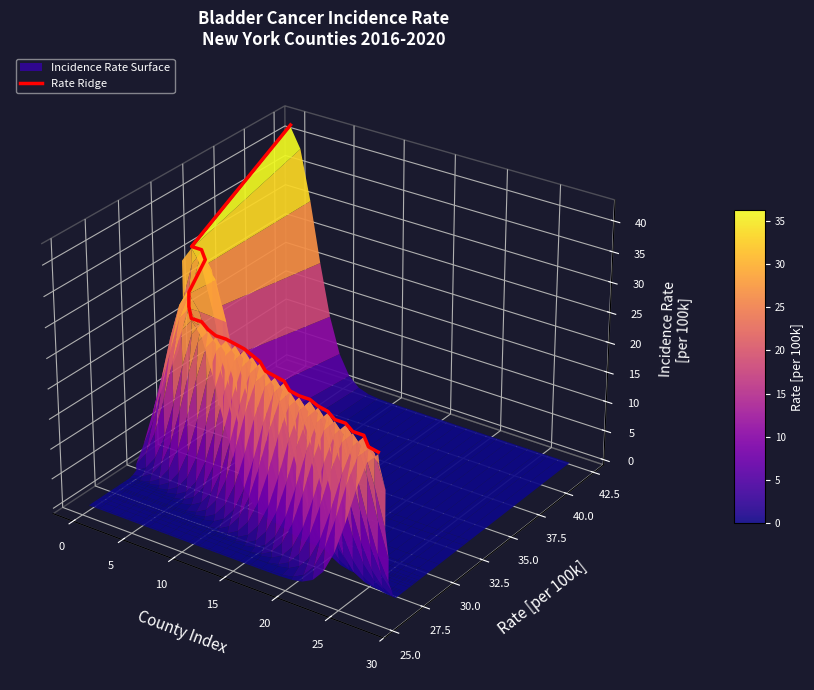

Is it true that the value at 0 is 0.0?

False